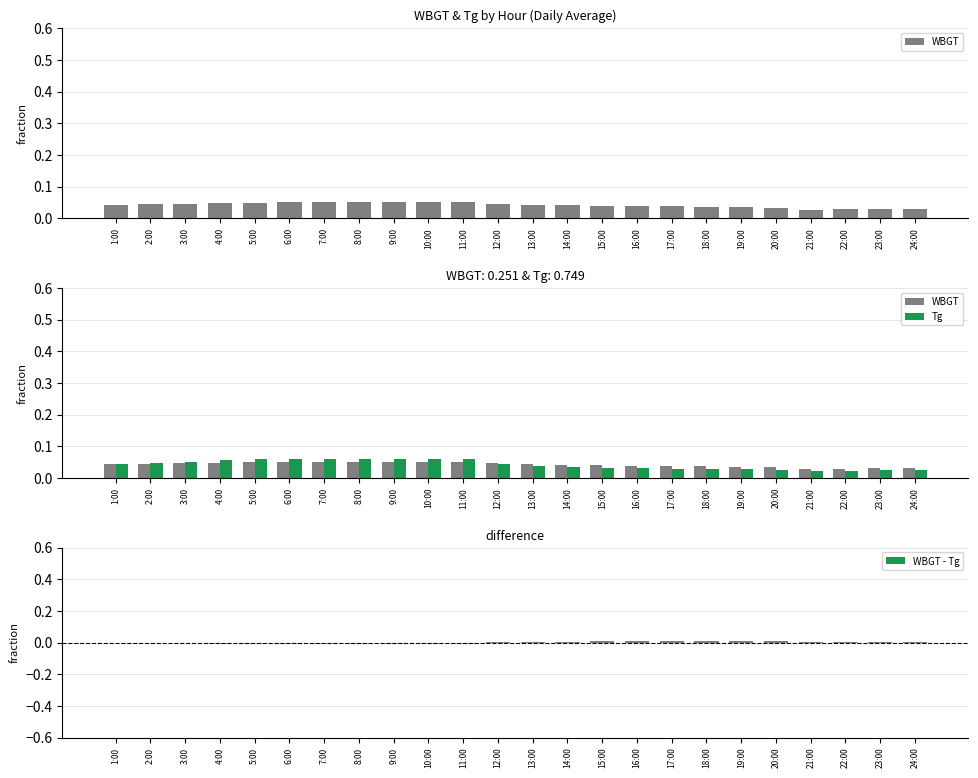

What are all the series names shown in the legend?

WBGT, Tg, WBGT - Tg